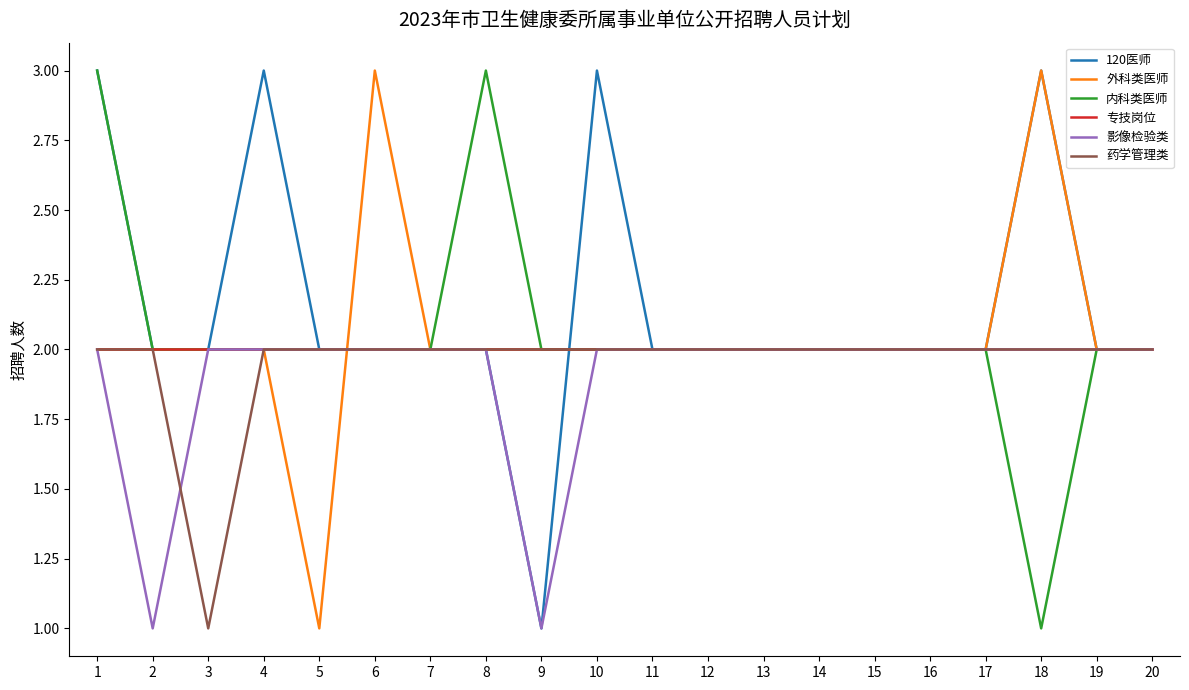

Reading right to left, extract all data points from this chart.

120医师: 20=2	19=2	18=3	17=2	16=2	15=2	14=2	13=2	12=2	11=2	10=3	9=1	8=2	7=2	6=2	5=2	4=3	3=2	2=2	1=3
外科类医师: 20=2	19=2	18=3	17=2	16=2	15=2	14=2	13=2	12=2	11=2	10=2	9=2	8=2	7=2	6=3	5=1	4=2	3=2	2=2	1=2
内科类医师: 20=2	19=2	18=1	17=2	16=2	15=2	14=2	13=2	12=2	11=2	10=2	9=2	8=3	7=2	6=2	5=2	4=2	3=2	2=2	1=3
专技岗位: 20=2	19=2	18=2	17=2	16=2	15=2	14=2	13=2	12=2	11=2	10=2	9=2	8=2	7=2	6=2	5=2	4=2	3=2	2=2	1=2
影像检验类: 20=2	19=2	18=2	17=2	16=2	15=2	14=2	13=2	12=2	11=2	10=2	9=1	8=2	7=2	6=2	5=2	4=2	3=2	2=1	1=2
药学管理类: 20=2	19=2	18=2	17=2	16=2	15=2	14=2	13=2	12=2	11=2	10=2	9=2	8=2	7=2	6=2	5=2	4=2	3=1	2=2	1=2